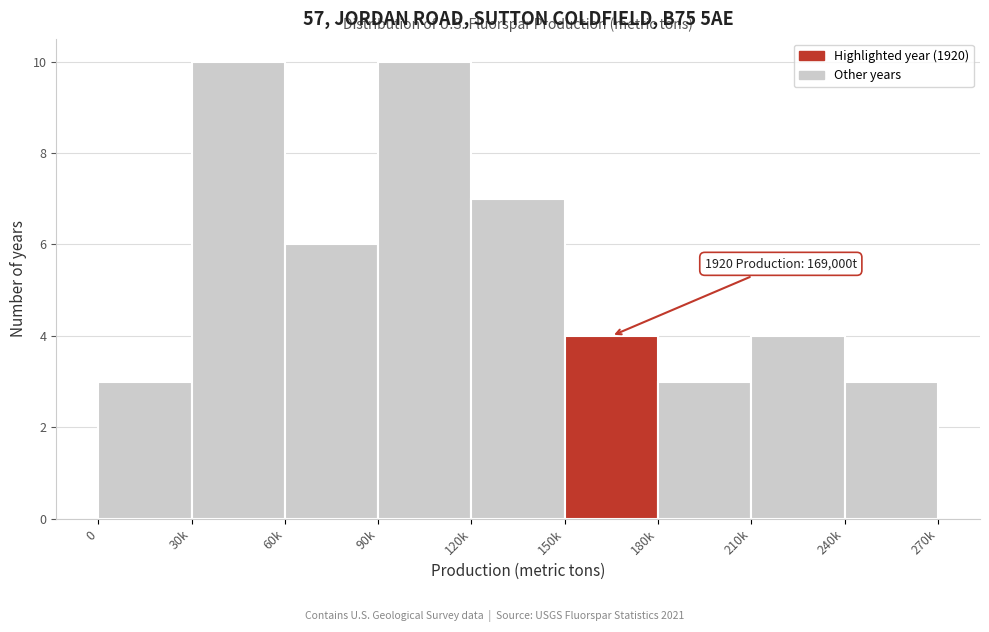

Reading left to right, what are all the values shown in this chart?

3	10	6	10	7	4	3	4	3